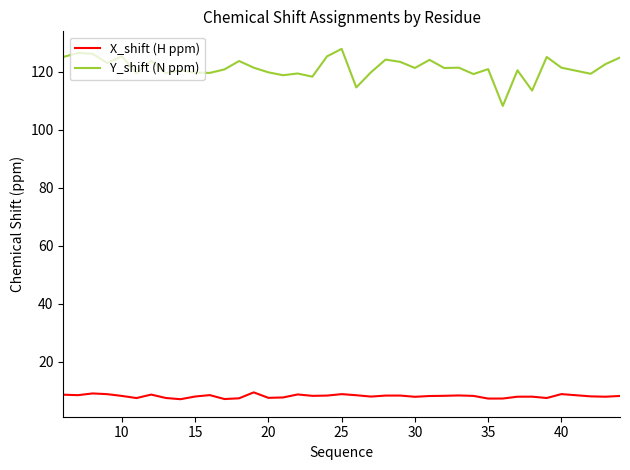

What is the lowest value of the X_shift (H ppm) series?

7.0